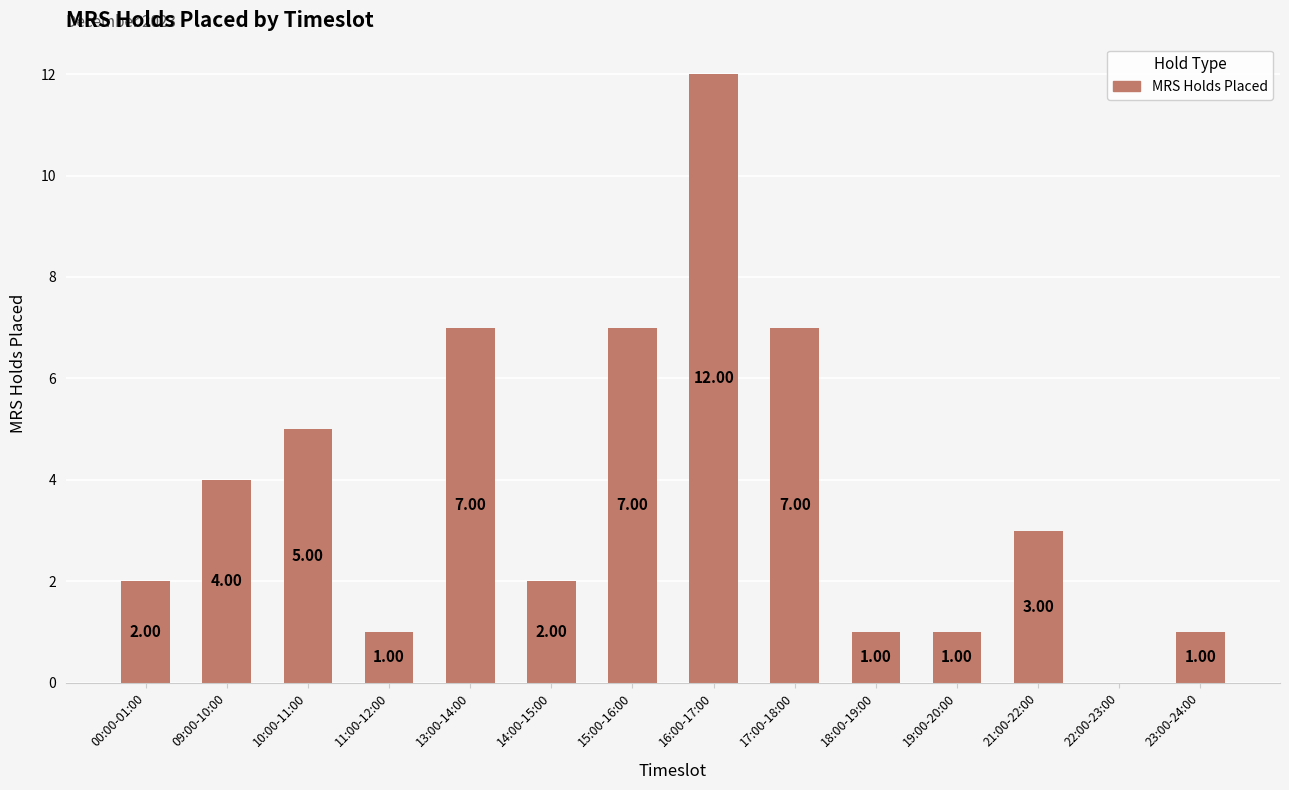

What is the sum of all values?

53